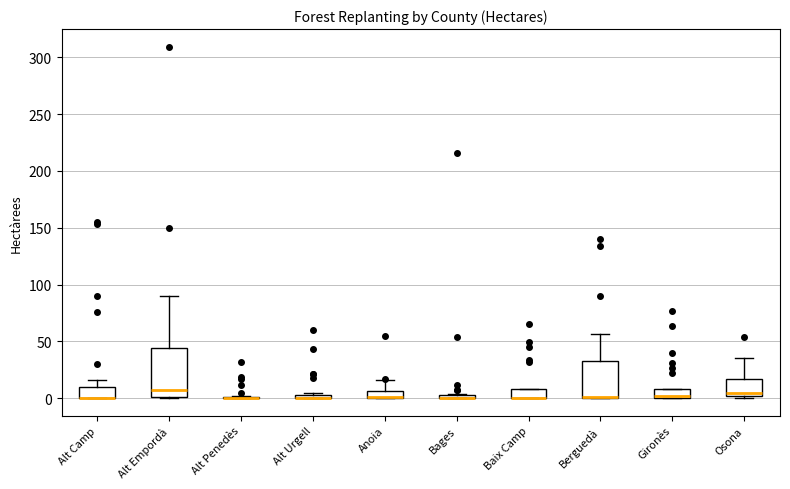

Which box is the tallest, from its lower edge to its upper edge?

Alt Empordà